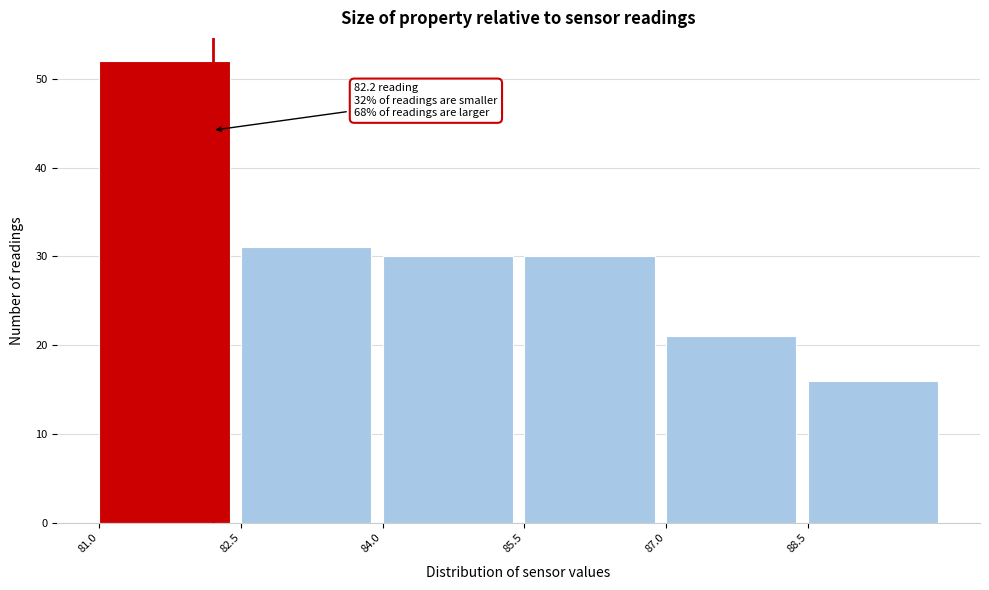

Which range on the x-axis has the tallest bar?

81.0 to 82.5